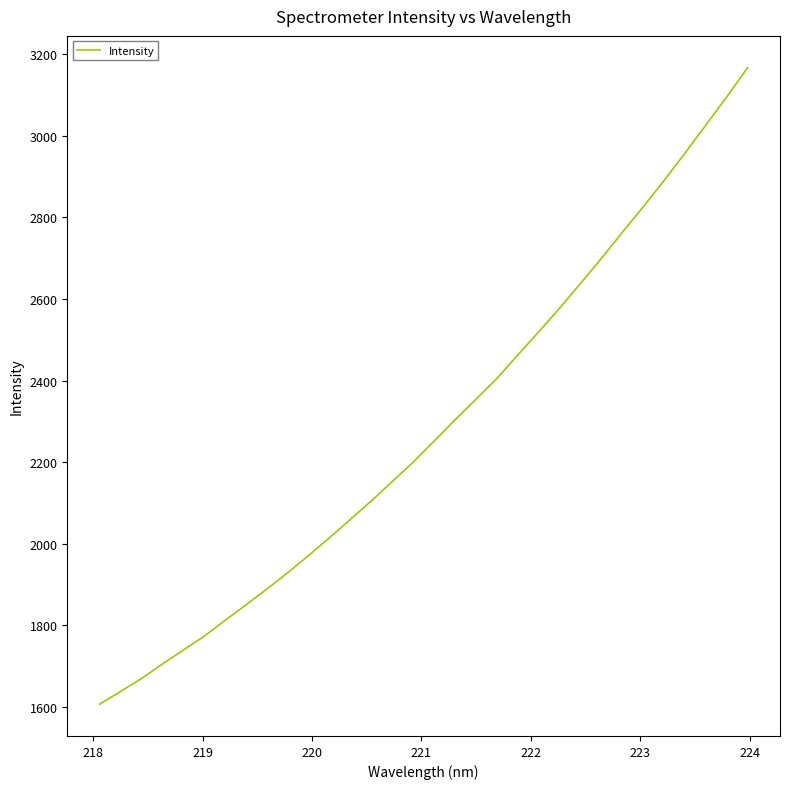

What is the difference between the maximum and minimum values?

1560.6